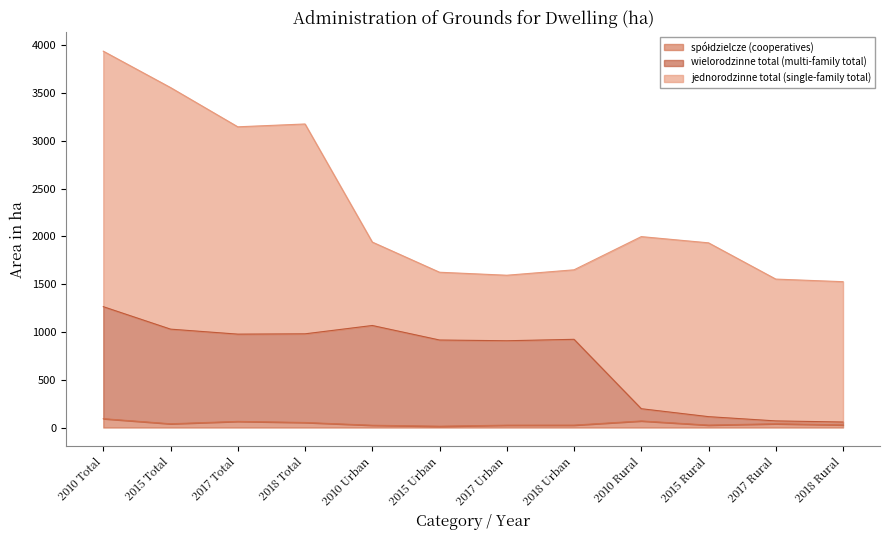

True or false: wielorodzinne total (multi-family total) and spółdzielcze (cooperatives) intersect in this chart.

False